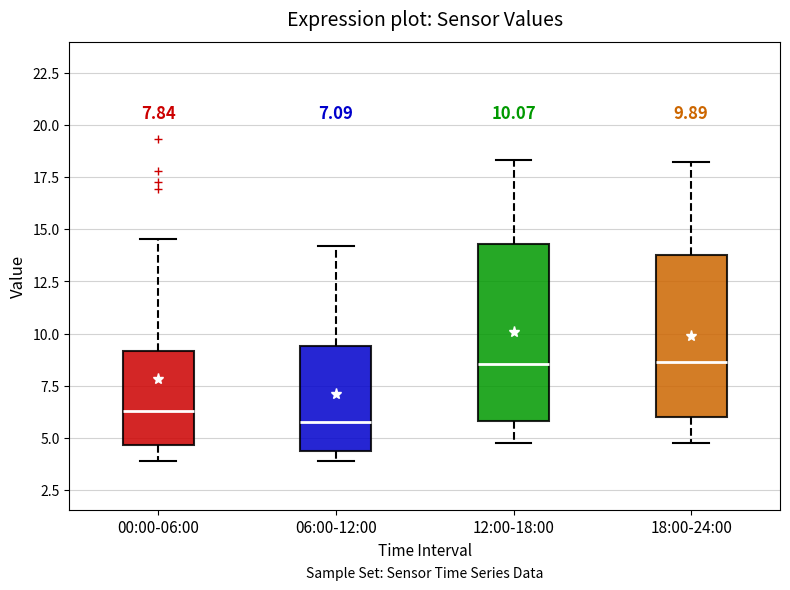

Which box is the tallest, from its lower edge to its upper edge?

12:00-18:00